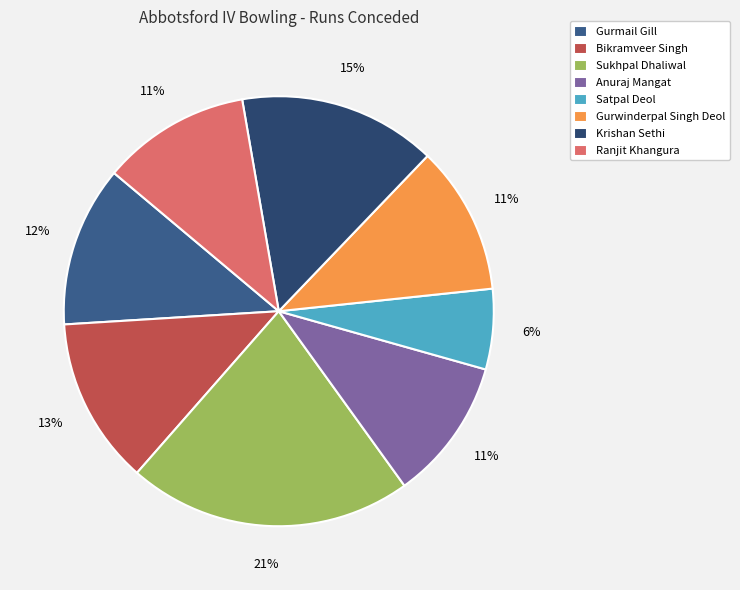

Does Krishan Sethi account for over 50% of the chart?

No